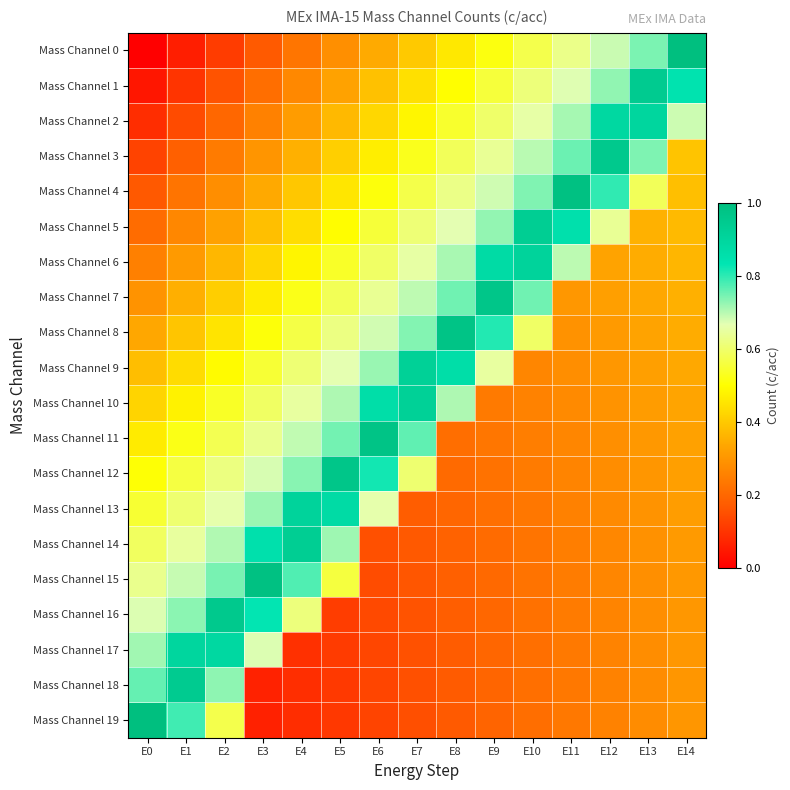

Reading left to right, list all the values displayed in this chart.

Mass Channel 0: E0=0.0	E1=0.1	E2=0.1	E3=0.2	E4=0.2	E5=0.3	E6=0.3	E7=0.4	E8=0.5	E9=0.5	E10=0.6	E11=0.6	E12=0.7	E13=0.7	E14=1.0
Mass Channel 1: E0=0.0	E1=0.1	E2=0.2	E3=0.2	E4=0.3	E5=0.3	E6=0.4	E7=0.4	E8=0.5	E9=0.6	E10=0.6	E11=0.7	E12=0.7	E13=0.9	E14=0.8
Mass Channel 2: E0=0.1	E1=0.1	E2=0.2	E3=0.3	E4=0.3	E5=0.4	E6=0.4	E7=0.5	E8=0.5	E9=0.6	E10=0.7	E11=0.7	E12=0.9	E13=0.9	E14=0.7
Mass Channel 3: E0=0.1	E1=0.2	E2=0.2	E3=0.3	E4=0.4	E5=0.4	E6=0.5	E7=0.5	E8=0.6	E9=0.6	E10=0.7	E11=0.8	E12=1.0	E13=0.7	E14=0.4
Mass Channel 4: E0=0.2	E1=0.2	E2=0.3	E3=0.3	E4=0.4	E5=0.5	E6=0.5	E7=0.6	E8=0.6	E9=0.7	E10=0.7	E11=1.0	E12=0.8	E13=0.6	E14=0.4
Mass Channel 5: E0=0.2	E1=0.3	E2=0.3	E3=0.4	E4=0.4	E5=0.5	E6=0.6	E7=0.6	E8=0.7	E9=0.7	E10=0.9	E11=0.9	E12=0.6	E13=0.4	E14=0.4
Mass Channel 6: E0=0.3	E1=0.3	E2=0.4	E3=0.4	E4=0.5	E5=0.5	E6=0.6	E7=0.7	E8=0.7	E9=0.9	E10=0.9	E11=0.7	E12=0.3	E13=0.3	E14=0.4
Mass Channel 7: E0=0.3	E1=0.4	E2=0.4	E3=0.5	E4=0.5	E5=0.6	E6=0.6	E7=0.7	E8=0.8	E9=1.0	E10=0.8	E11=0.3	E12=0.3	E13=0.3	E14=0.4
Mass Channel 8: E0=0.3	E1=0.4	E2=0.5	E3=0.5	E4=0.6	E5=0.6	E6=0.7	E7=0.7	E8=1.0	E9=0.8	E10=0.6	E11=0.3	E12=0.3	E13=0.3	E14=0.3
Mass Channel 9: E0=0.4	E1=0.4	E2=0.5	E3=0.6	E4=0.6	E5=0.7	E6=0.7	E7=0.9	E8=0.9	E9=0.7	E10=0.3	E11=0.3	E12=0.3	E13=0.3	E14=0.3
Mass Channel 10: E0=0.4	E1=0.5	E2=0.5	E3=0.6	E4=0.6	E5=0.7	E6=0.9	E7=0.9	E8=0.7	E9=0.2	E10=0.3	E11=0.3	E12=0.3	E13=0.3	E14=0.3
Mass Channel 11: E0=0.5	E1=0.5	E2=0.6	E3=0.6	E4=0.7	E5=0.7	E6=1.0	E7=0.8	E8=0.2	E9=0.2	E10=0.2	E11=0.3	E12=0.3	E13=0.3	E14=0.3
Mass Channel 12: E0=0.5	E1=0.6	E2=0.6	E3=0.7	E4=0.7	E5=1.0	E6=0.8	E7=0.6	E8=0.2	E9=0.2	E10=0.2	E11=0.3	E12=0.3	E13=0.3	E14=0.3
Mass Channel 13: E0=0.5	E1=0.6	E2=0.7	E3=0.7	E4=0.9	E5=0.9	E6=0.7	E7=0.2	E8=0.2	E9=0.2	E10=0.2	E11=0.3	E12=0.3	E13=0.3	E14=0.3
Mass Channel 14: E0=0.6	E1=0.6	E2=0.7	E3=0.9	E4=0.9	E5=0.7	E6=0.2	E7=0.2	E8=0.2	E9=0.2	E10=0.2	E11=0.2	E12=0.3	E13=0.3	E14=0.3
Mass Channel 15: E0=0.6	E1=0.7	E2=0.7	E3=1.0	E4=0.8	E5=0.6	E6=0.1	E7=0.2	E8=0.2	E9=0.2	E10=0.2	E11=0.2	E12=0.3	E13=0.3	E14=0.3
Mass Channel 16: E0=0.7	E1=0.7	E2=1.0	E3=0.8	E4=0.6	E5=0.1	E6=0.1	E7=0.2	E8=0.2	E9=0.2	E10=0.2	E11=0.2	E12=0.3	E13=0.3	E14=0.3
Mass Channel 17: E0=0.7	E1=0.9	E2=0.9	E3=0.7	E4=0.1	E5=0.1	E6=0.1	E7=0.2	E8=0.2	E9=0.2	E10=0.2	E11=0.2	E12=0.3	E13=0.3	E14=0.3
Mass Channel 18: E0=0.8	E1=0.9	E2=0.7	E3=0.1	E4=0.1	E5=0.1	E6=0.1	E7=0.2	E8=0.2	E9=0.2	E10=0.2	E11=0.2	E12=0.3	E13=0.3	E14=0.3
Mass Channel 19: E0=1.0	E1=0.8	E2=0.6	E3=0.1	E4=0.1	E5=0.1	E6=0.1	E7=0.1	E8=0.2	E9=0.2	E10=0.2	E11=0.2	E12=0.3	E13=0.3	E14=0.3